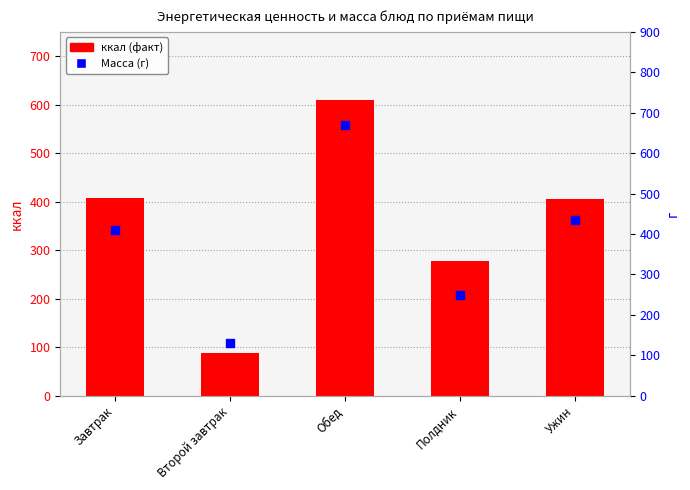

Is the value of Масса (г) at Полдник greater than the value of ккал (факт) at Ужин?

No